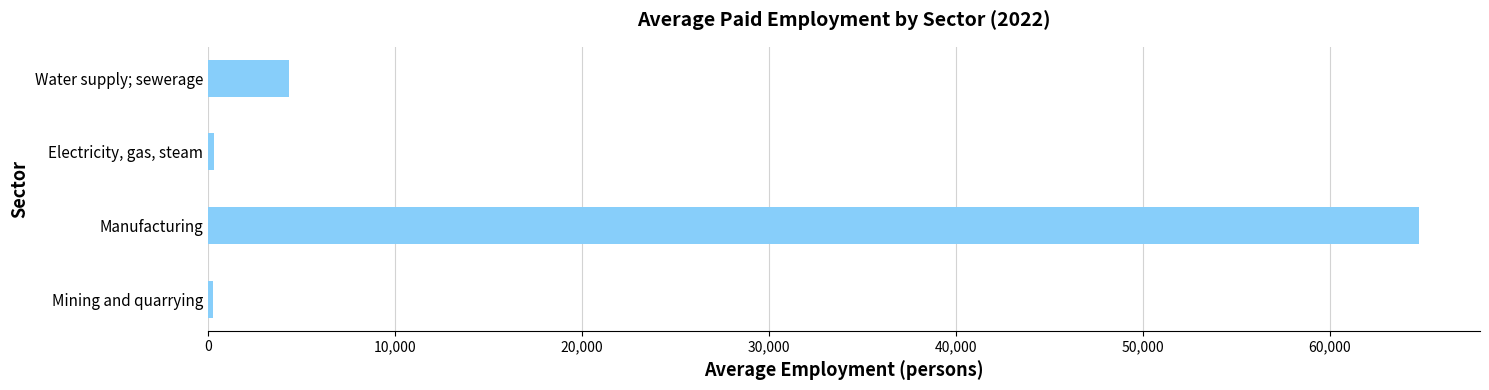

The value at Manufacturing is 64787. True or false?

True